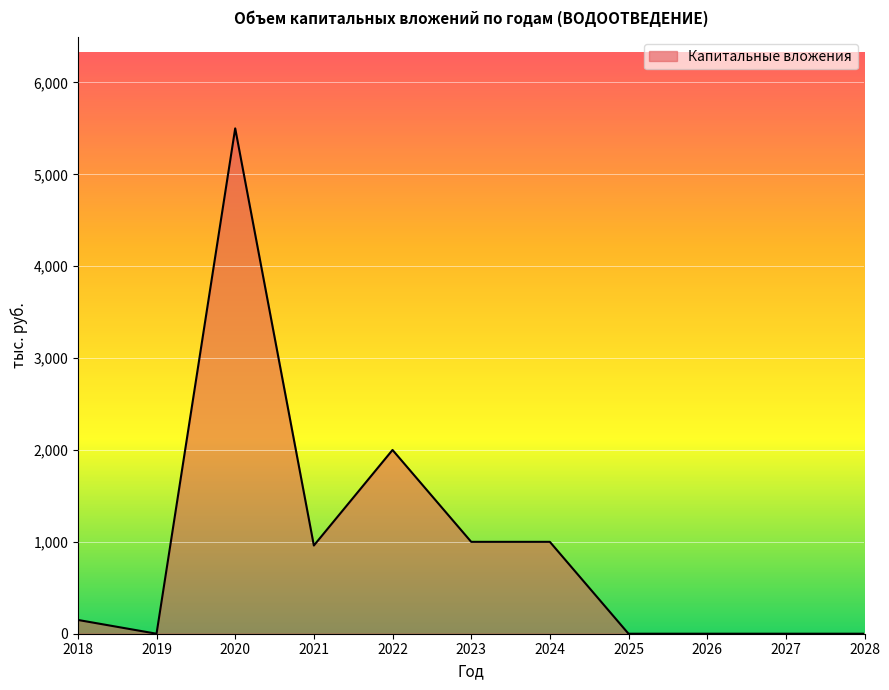

What is the difference between the values at 2020 and 2022?

3500